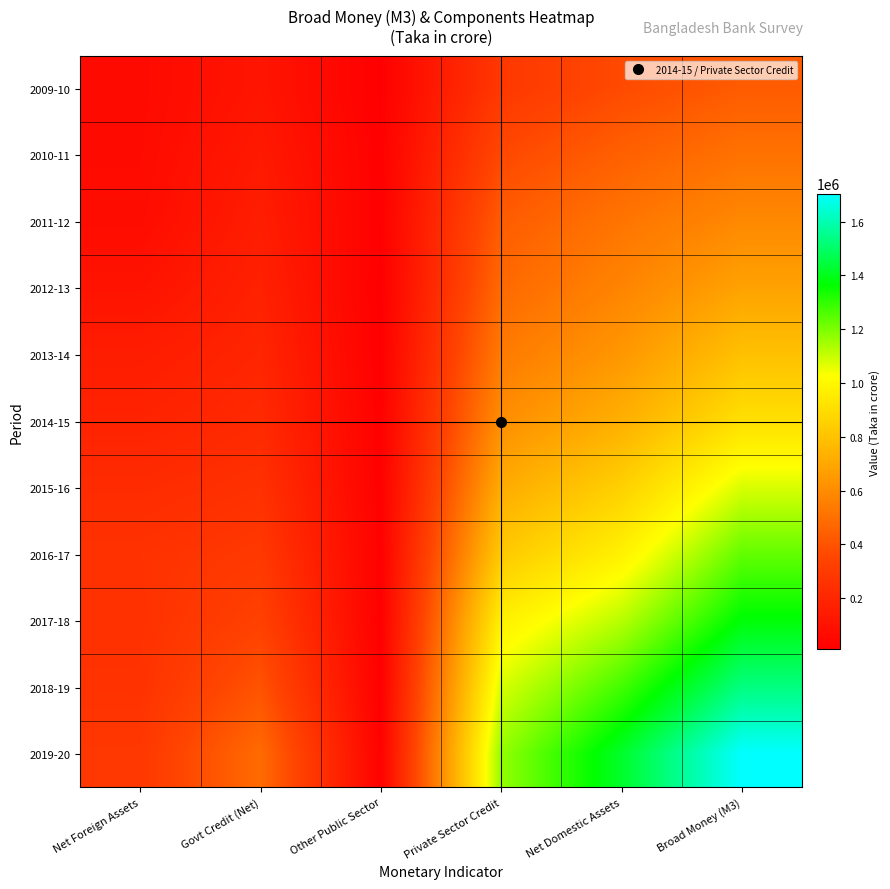

Reading left to right, list all the values displayed in this chart.

2009-10: Net Foreign Assets=61059.9	Govt Credit (Net)=115781.9	Other Public Sector=12856.7	Private Sector Credit=285393.3	Net Domestic Assets=368277.3	Broad Money (M3)=429337.2
2010-11: Net Foreign Assets=64119.3	Govt Credit (Net)=137011.5	Other Public Sector=17009.4	Private Sector Credit=359509.8	Net Domestic Assets=446337.1	Broad Money (M3)=510456.4
2011-12: Net Foreign Assets=72166.4	Govt Credit (Net)=155823.7	Other Public Sector=15330.1	Private Sector Credit=429486.4	Net Domestic Assets=517674.0	Broad Money (M3)=589840.4
2012-13: Net Foreign Assets=106411.8	Govt Credit (Net)=174978.4	Other Public Sector=9420.5	Private Sector Credit=477441.9	Net Domestic Assets=573771.1	Broad Money (M3)=680182.9
2013-14: Net Foreign Assets=153042.7	Govt Credit (Net)=194106.5	Other Public Sector=12653.5	Private Sector Credit=537771.3	Net Domestic Assets=639402.6	Broad Money (M3)=792445.3
2014-15: Net Foreign Assets=181697.2	Govt Credit (Net)=215482.2	Other Public Sector=16529.1	Private Sector Credit=607143.3	Net Domestic Assets=728351.8	Broad Money (M3)=910049.0
2015-16: Net Foreign Assets=224577.4	Govt Credit (Net)=252862.6	Other Public Sector=15681.3	Private Sector Credit=711422.8	Net Domestic Assets=852165.8	Broad Money (M3)=1076743.2
2016-17: Net Foreign Assets=257116.3	Govt Credit (Net)=288377.6	Other Public Sector=16886.8	Private Sector Credit=824383.5	Net Domestic Assets=976349.2	Broad Money (M3)=1233465.5
2017-18: Net Foreign Assets=253217.5	Govt Credit (Net)=329523.0	Other Public Sector=12125.6	Private Sector Credit=970216.5	Net Domestic Assets=1120531.0	Broad Money (M3)=1373748.5
2018-19: Net Foreign Assets=259581.6	Govt Credit (Net)=398418.5	Other Public Sector=14830.1	Private Sector Credit=1078566.3	Net Domestic Assets=1274445.3	Broad Money (M3)=1534026.9
2019-20: Net Foreign Assets=283313.9	Govt Credit (Net)=483323.5	Other Public Sector=20486.0	Private Sector Credit=1166938.9	Net Domestic Assets=1420623.5	Broad Money (M3)=1703937.4